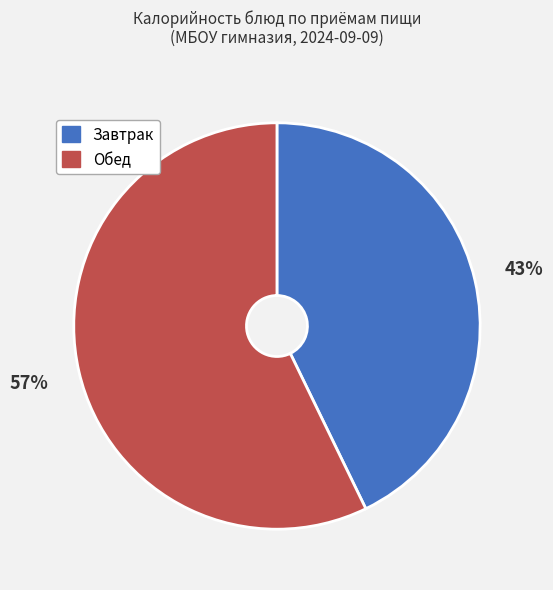

To the nearest percent, what is the combined percentage of Обед and Завтрак?

100%